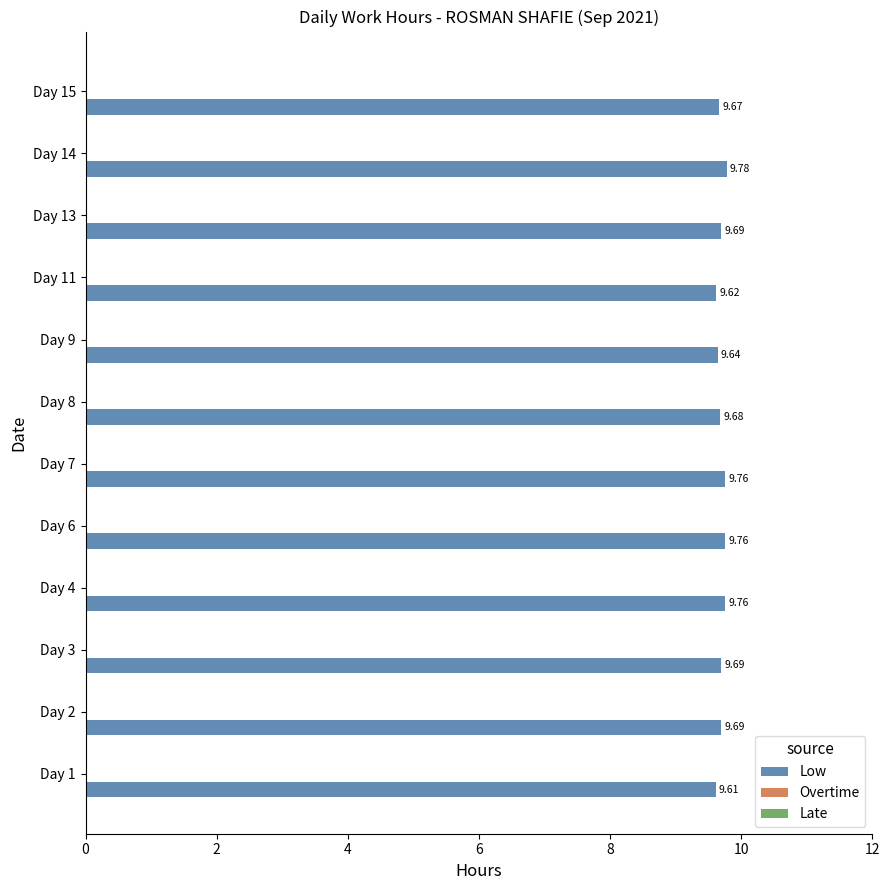

What is the greatest value displayed?

9.8